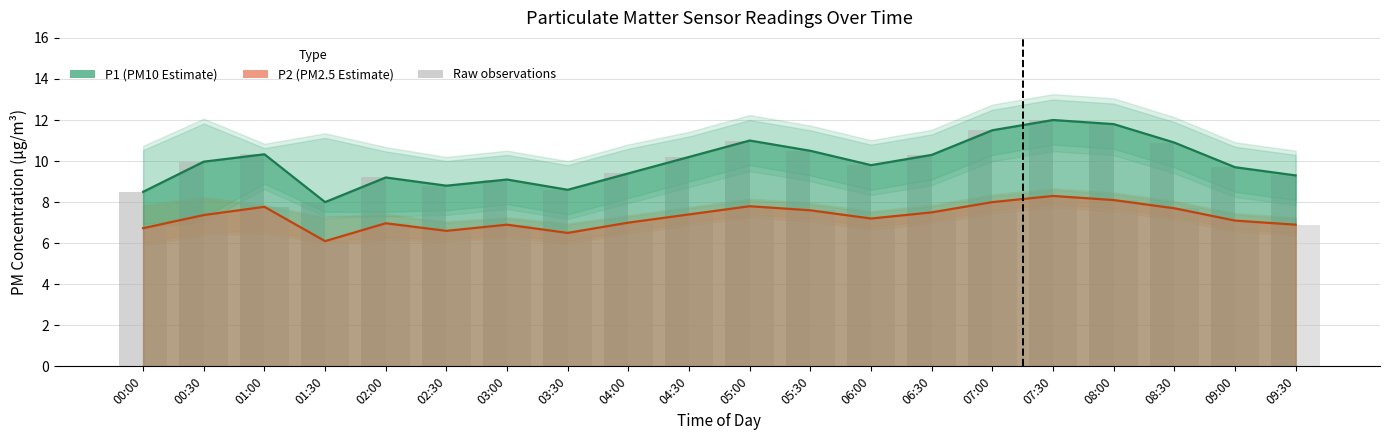

What is the difference between the maximum and minimum values in the P1 series?

4.0